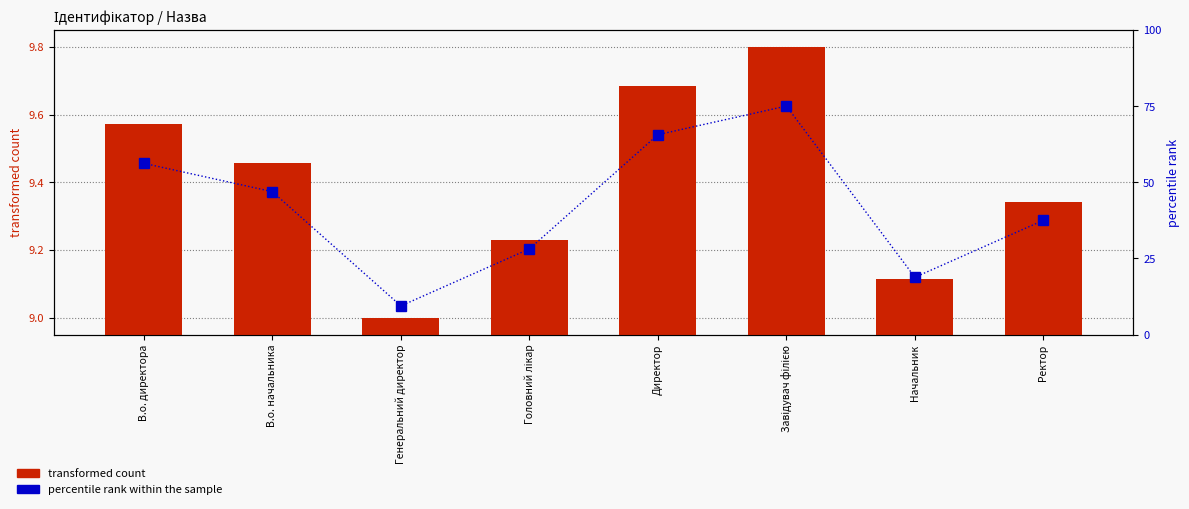

Rank the series by their average value, from lowest to highest.

transformed count, percentile rank within the sample